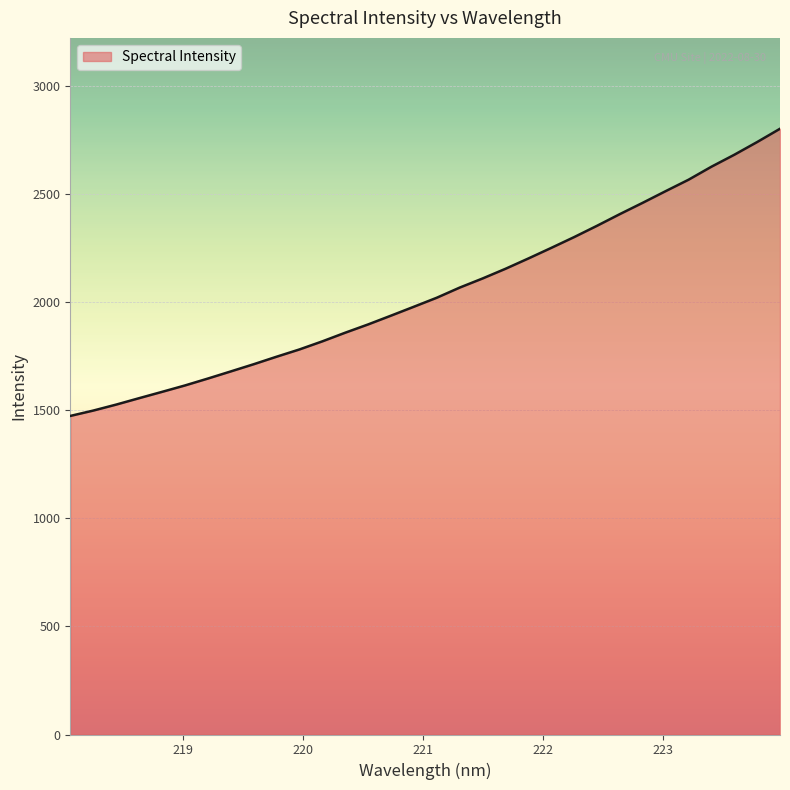

What is the minimum value shown in the chart?

1473.9